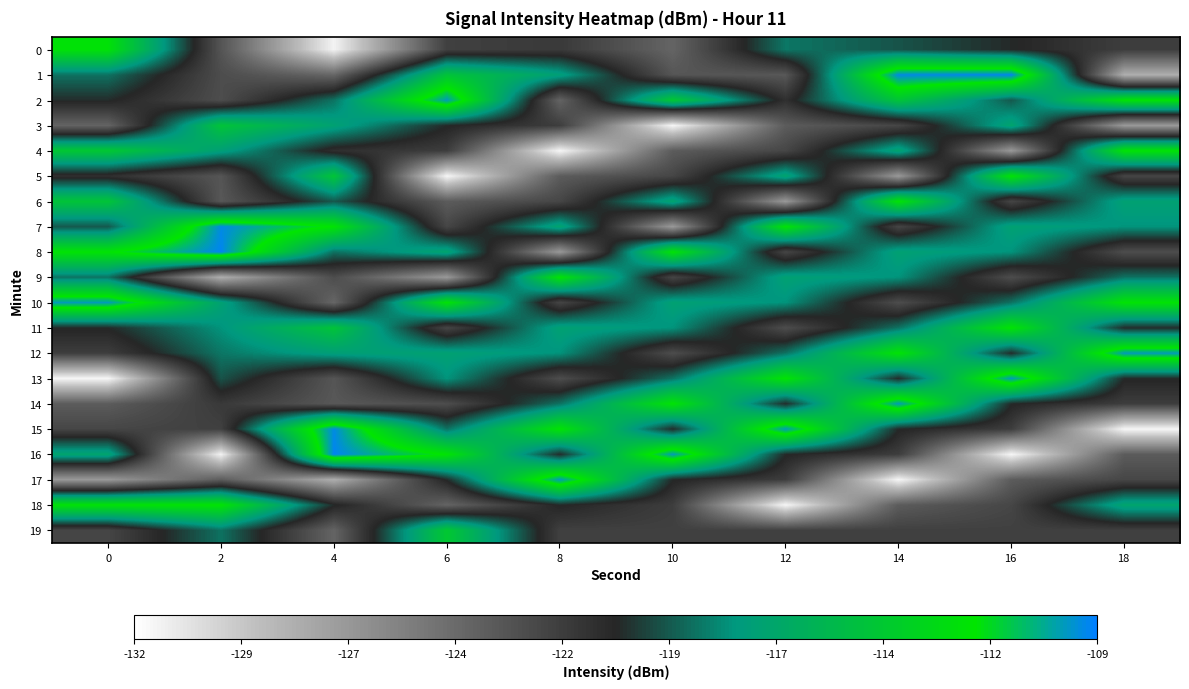

Reading left to right, extract all data points from this chart.

0: 0=-112.2	2=-123.1	4=-131.4	6=-122.0	8=-121.6	10=-124.0	12=-118.5	14=-119.4	16=-120.4	18=-121.8
1: 0=-118.6	2=-122.7	4=-124.1	6=-114.4	8=-117.2	10=-123.2	12=-123.3	14=-109.4	16=-109.2	18=-128.2
2: 0=-120.3	2=-122.7	4=-118.6	6=-109.8	8=-124.0	10=-114.1	12=-121.0	14=-114.4	16=-119.3	18=-112.1
3: 0=-124.0	2=-114.4	4=-117.0	6=-120.4	8=-121.8	10=-131.6	12=-123.5	14=-122.3	16=-116.8	18=-127.0
4: 0=-114.1	2=-117.2	4=-121.0	6=-121.8	8=-131.6	10=-123.5	12=-122.3	14=-116.8	16=-127.0	18=-112.1
5: 0=-121.0	2=-123.2	4=-114.4	6=-131.6	8=-123.5	10=-122.3	12=-116.8	14=-127.0	16=-112.1	18=-122.3
6: 0=-114.4	2=-123.3	4=-119.3	6=-123.5	8=-122.3	10=-116.8	12=-127.0	14=-112.1	16=-122.3	18=-117.0
7: 0=-119.3	2=-109.4	4=-112.1	6=-122.3	8=-116.8	10=-127.0	12=-112.1	14=-122.3	16=-117.0	18=-117.8
8: 0=-112.1	2=-109.2	4=-118.6	6=-116.8	8=-127.0	10=-112.1	12=-122.3	14=-117.0	16=-117.8	18=-122.7
9: 0=-118.6	2=-128.2	4=-122.7	6=-127.0	8=-112.1	10=-122.3	12=-117.0	14=-117.8	16=-122.7	18=-118.6
10: 0=-109.8	2=-117.0	4=-124.1	6=-112.1	8=-122.3	10=-117.0	12=-117.8	14=-122.7	16=-118.6	18=-112.1
11: 0=-120.4	2=-117.8	4=-114.4	6=-122.3	8=-117.0	10=-117.8	12=-122.7	14=-118.6	16=-112.1	18=-120.3
12: 0=-121.8	2=-118.5	4=-117.2	6=-117.0	8=-117.8	10=-122.7	12=-118.6	14=-112.1	16=-120.3	18=-109.8
13: 0=-131.6	2=-119.4	4=-123.2	6=-117.8	8=-122.7	10=-118.6	12=-112.1	14=-120.3	16=-109.8	18=-120.4
14: 0=-123.5	2=-121.6	4=-123.3	6=-122.7	8=-118.6	10=-112.1	12=-120.3	14=-109.8	16=-120.4	18=-121.8
15: 0=-122.3	2=-122.0	4=-109.4	6=-118.6	8=-112.1	10=-120.3	12=-109.8	14=-120.4	16=-121.8	18=-131.6
16: 0=-116.8	2=-131.4	4=-109.2	6=-112.1	8=-120.3	10=-109.8	12=-120.4	14=-121.8	16=-131.6	18=-123.5
17: 0=-127.0	2=-123.5	4=-128.2	6=-120.3	8=-109.8	10=-120.4	12=-121.8	14=-131.6	16=-123.5	18=-122.3
18: 0=-112.1	2=-112.1	4=-120.3	6=-124.0	8=-120.4	10=-121.8	12=-131.6	14=-123.5	16=-122.3	18=-116.8
19: 0=-122.3	2=-118.6	4=-124.0	6=-114.1	8=-122.0	10=-122.0	12=-122.0	14=-122.0	16=-122.0	18=-122.0